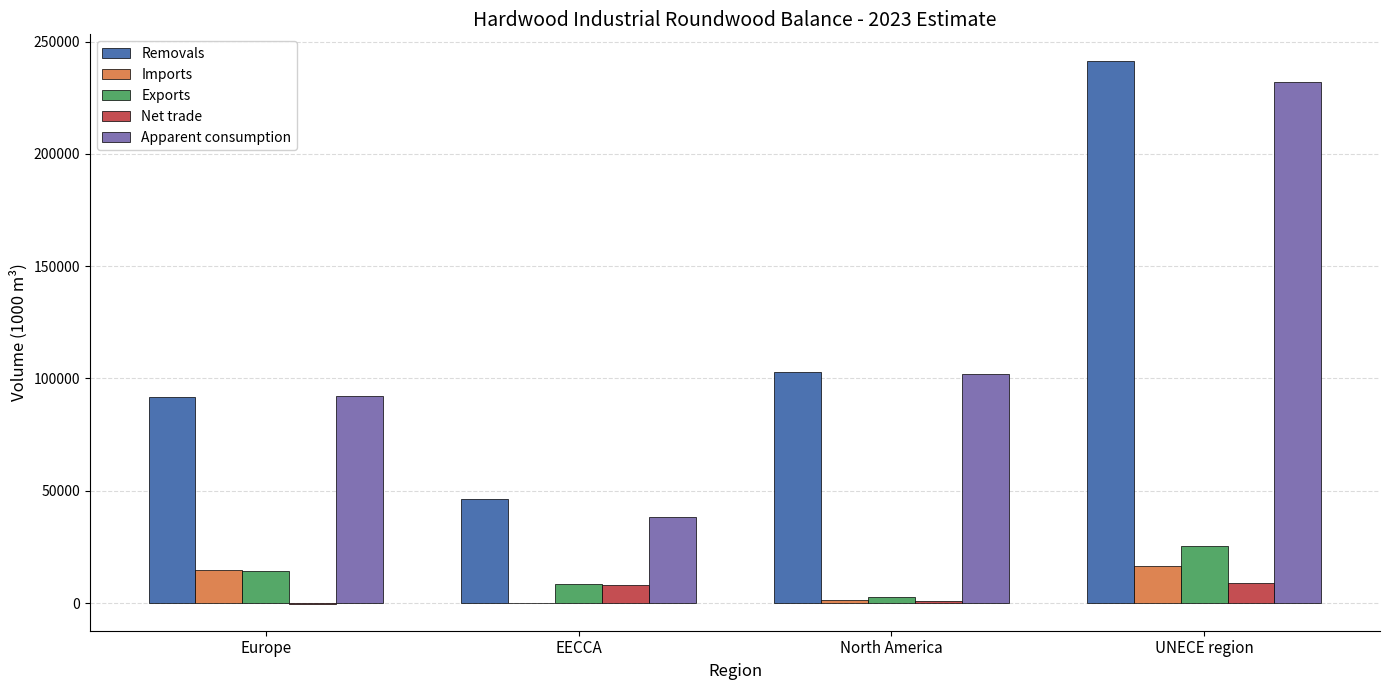

What is the sum of all Apparent consumption values?

464522.6